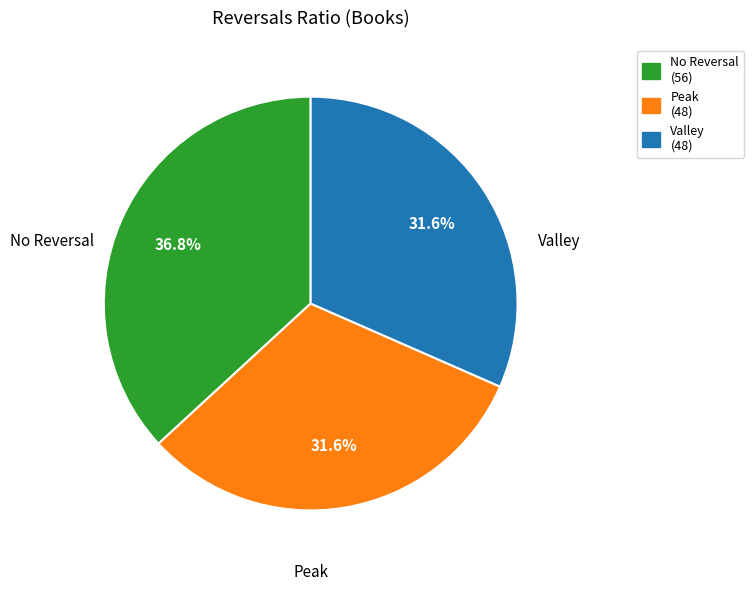

Does Peak (48) account for over 50% of the chart?

No